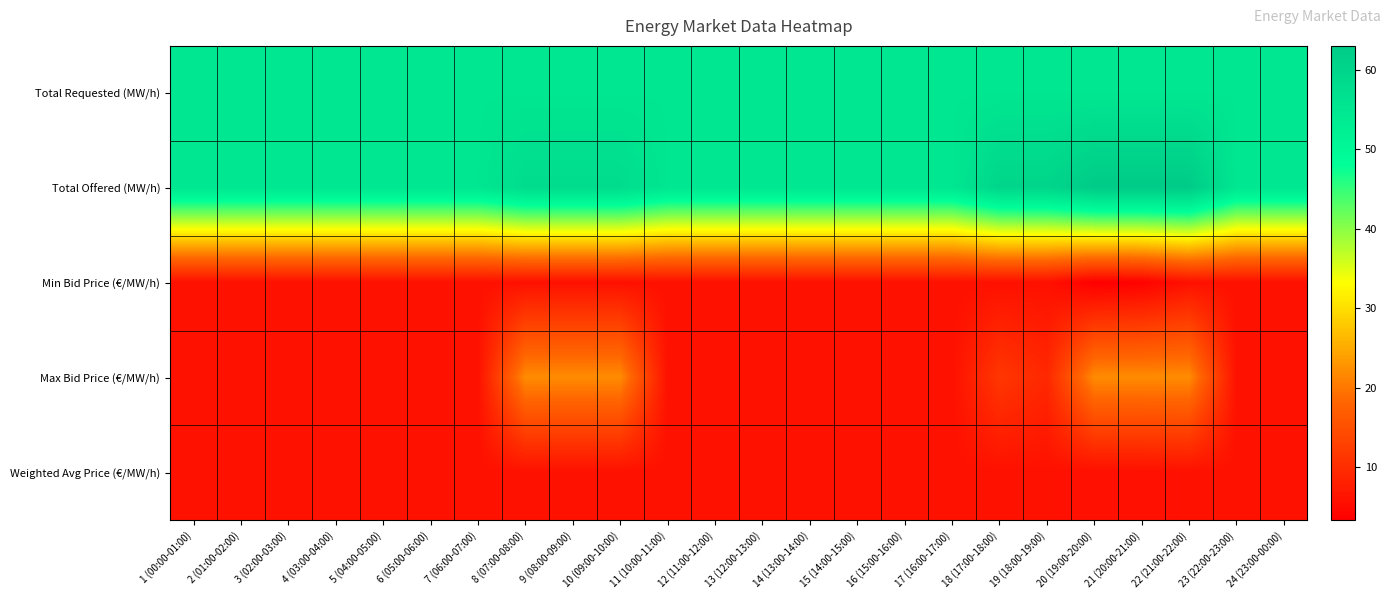

At how many categories does at least one series exceed 48?

24